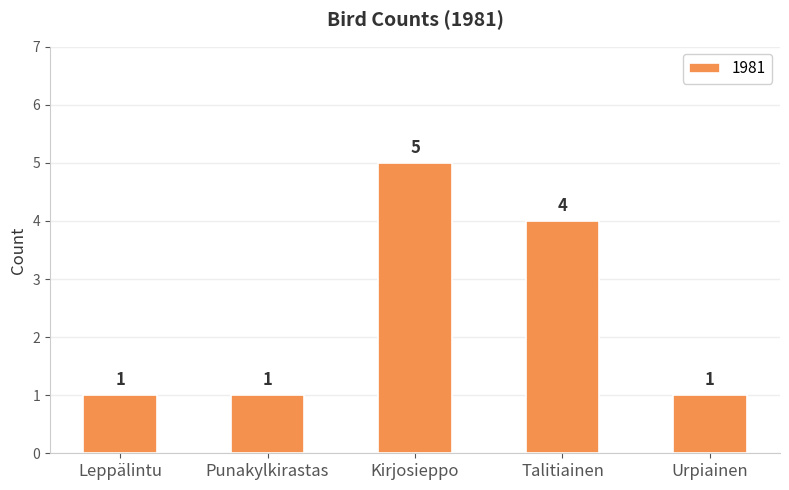

What is the label of the 2nd bar from the left?

Punakylkirastas